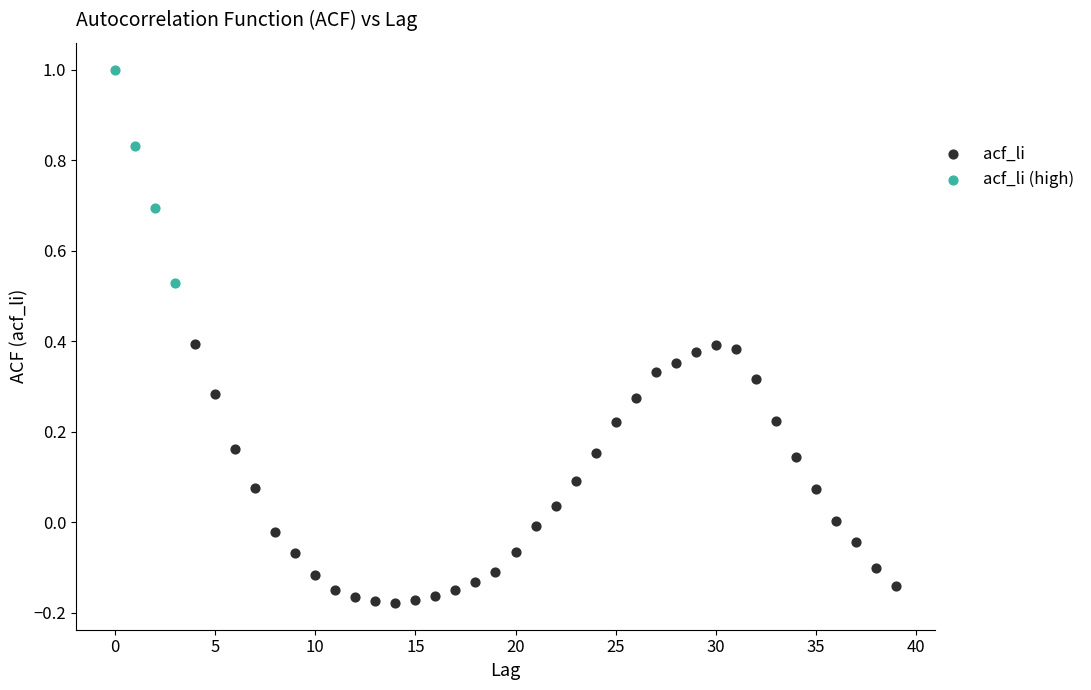

Which series contains the lowest Y value?

acf_li